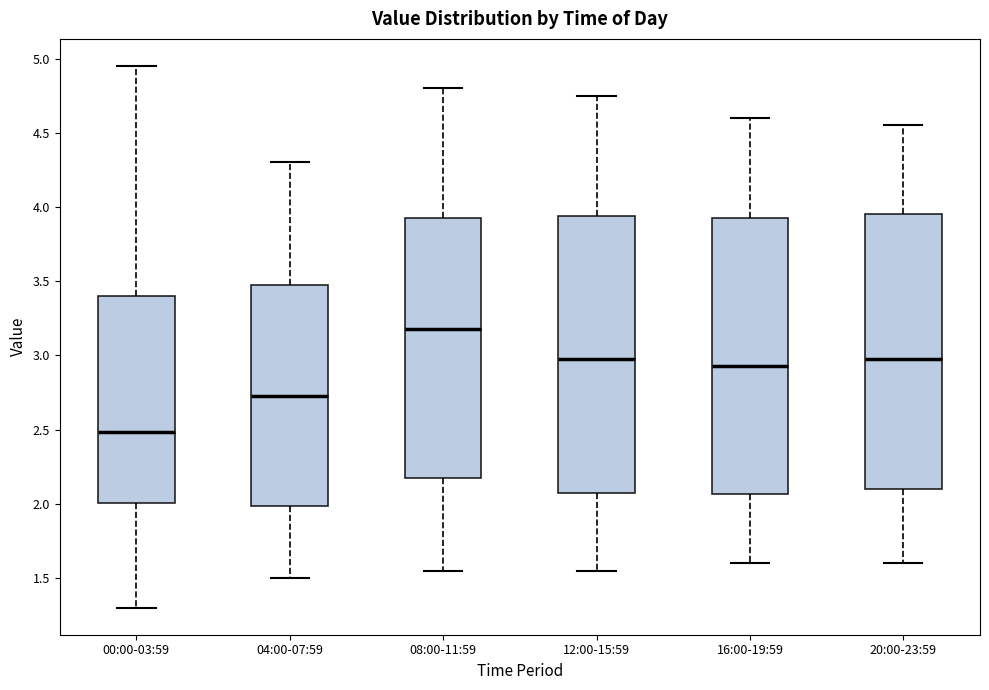

Which box has the lowest median line?

00:00-03:59